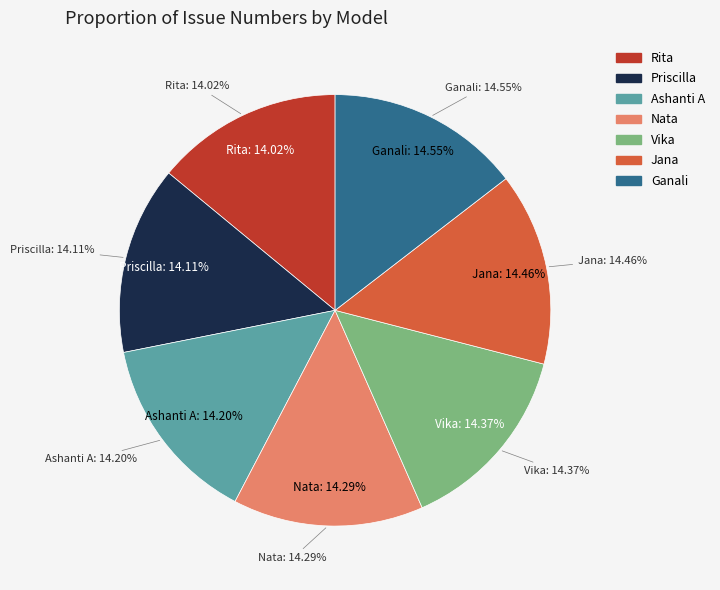

How many slices are in this pie chart?

7